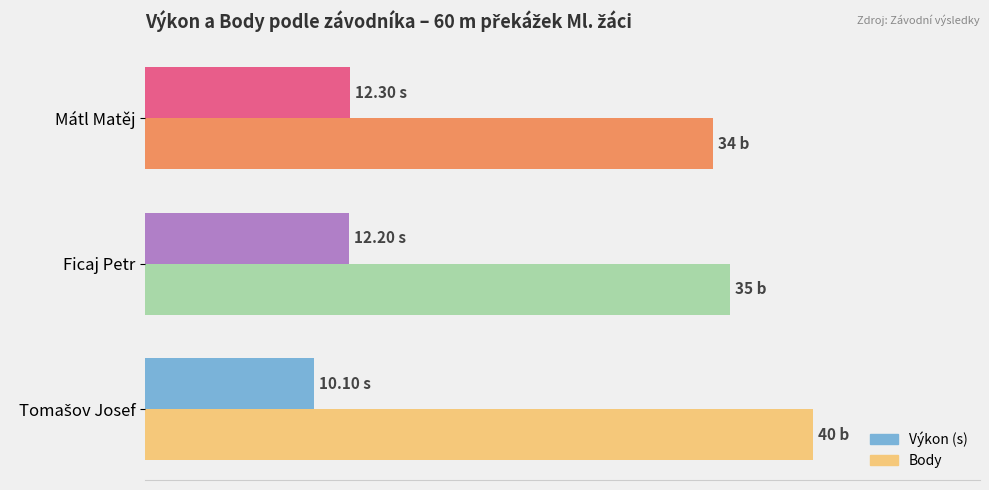

What is the highest value of the Výkon (s) series?

12.3